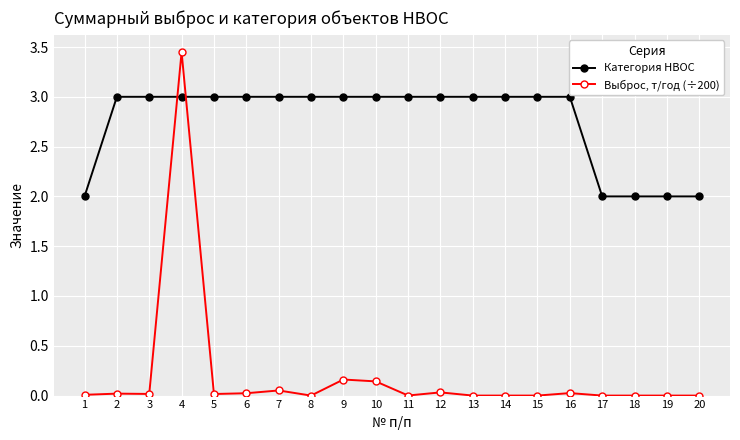

What is the minimum value for Категория НВОС?

2.0